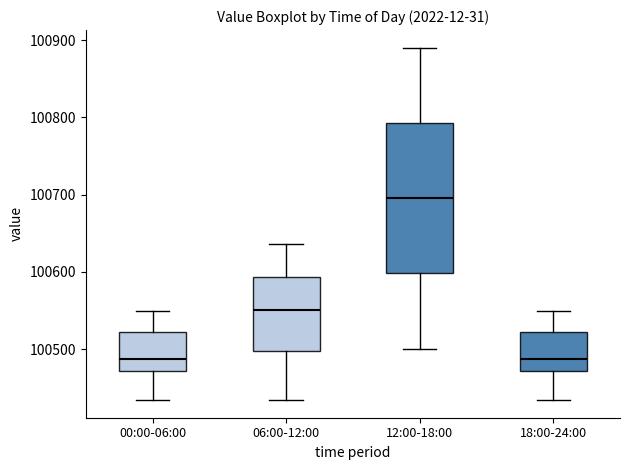

Which box has the highest median line?

12:00-18:00